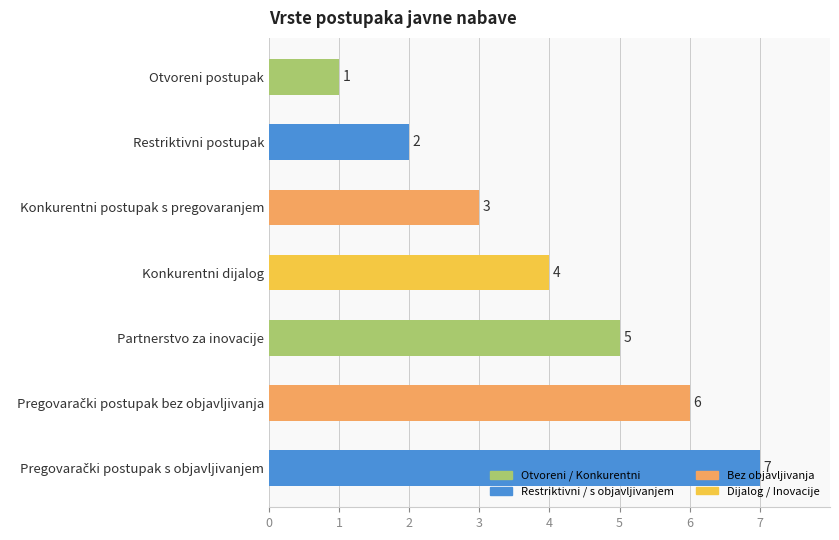

Is it true that the value at Konkurentni postupak s pregovaranjem is 5?

False